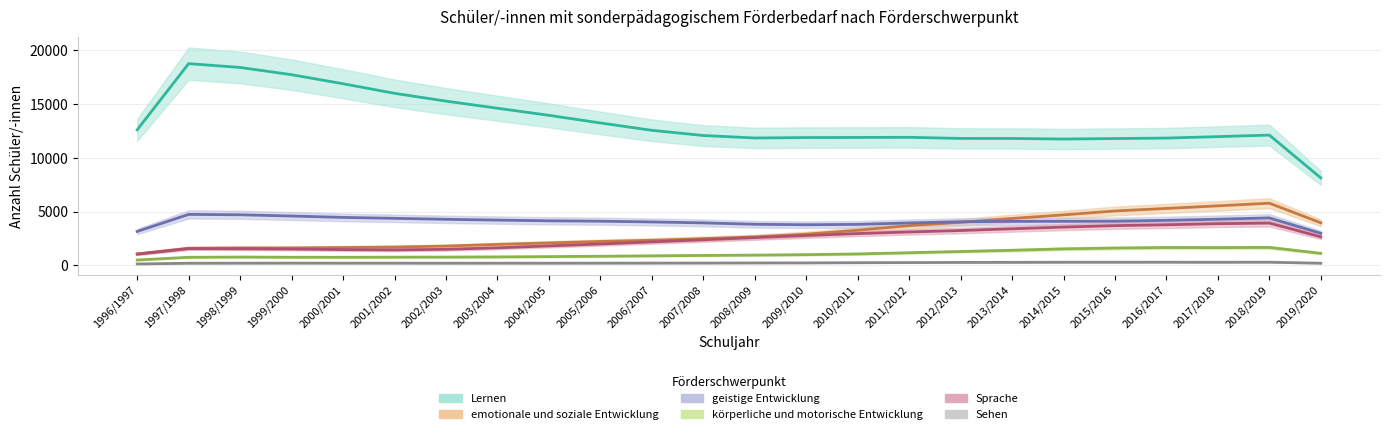

What is the total value across all series at 2002/2003?

23717